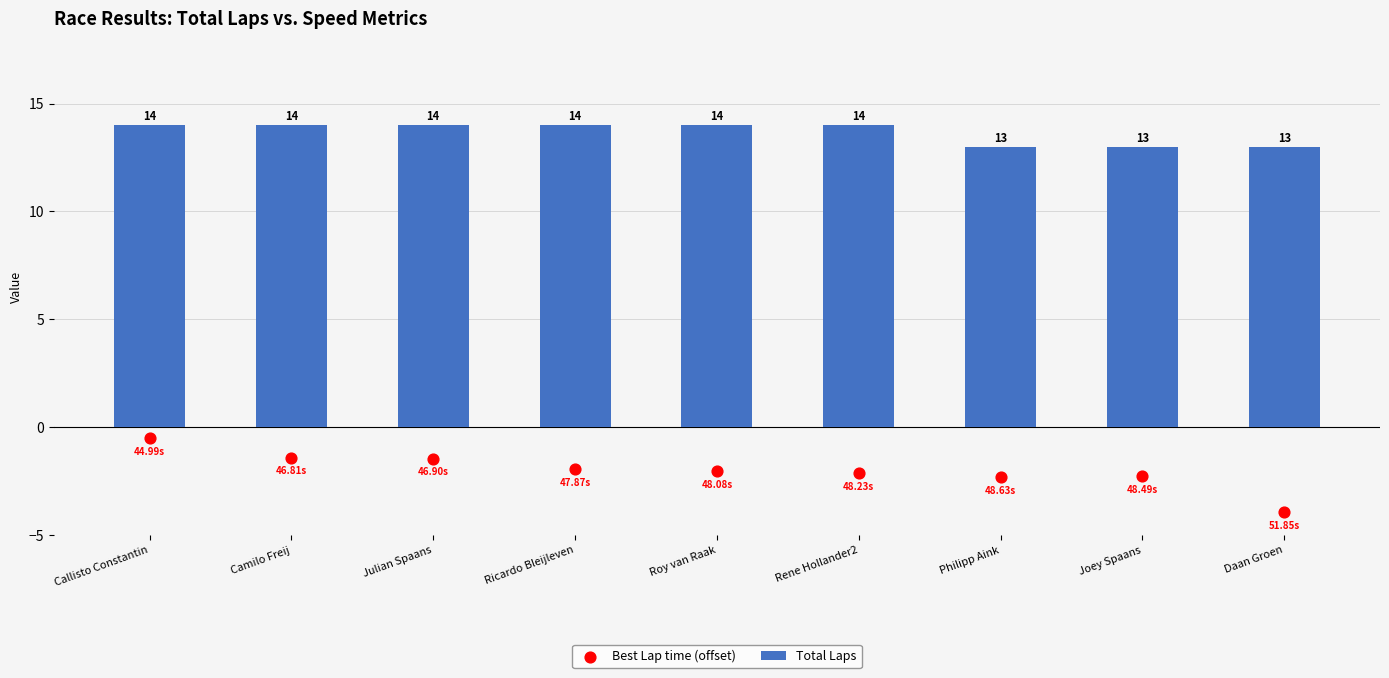

What is the total value across all series at Rene Hollander2?

11.9